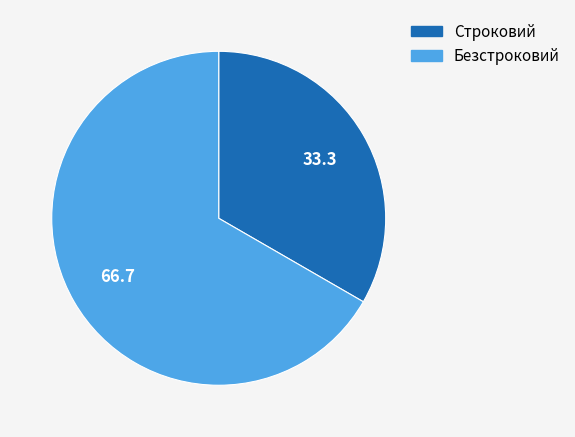

Which slice is the smallest?

Строковий